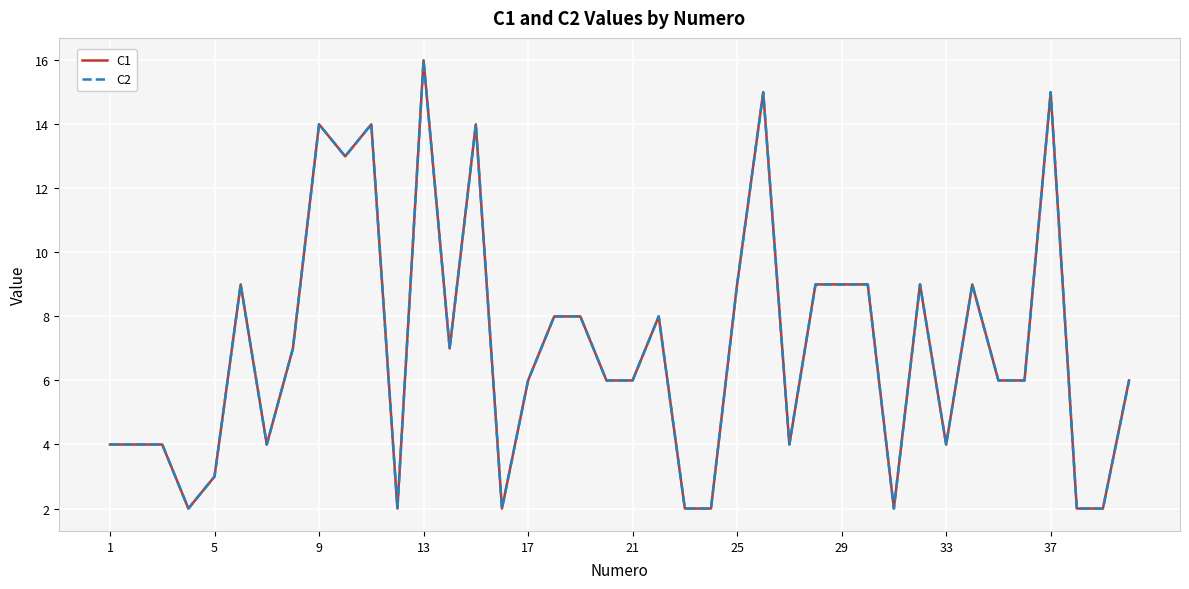

Is this an area chart (filled region under the line)?

No